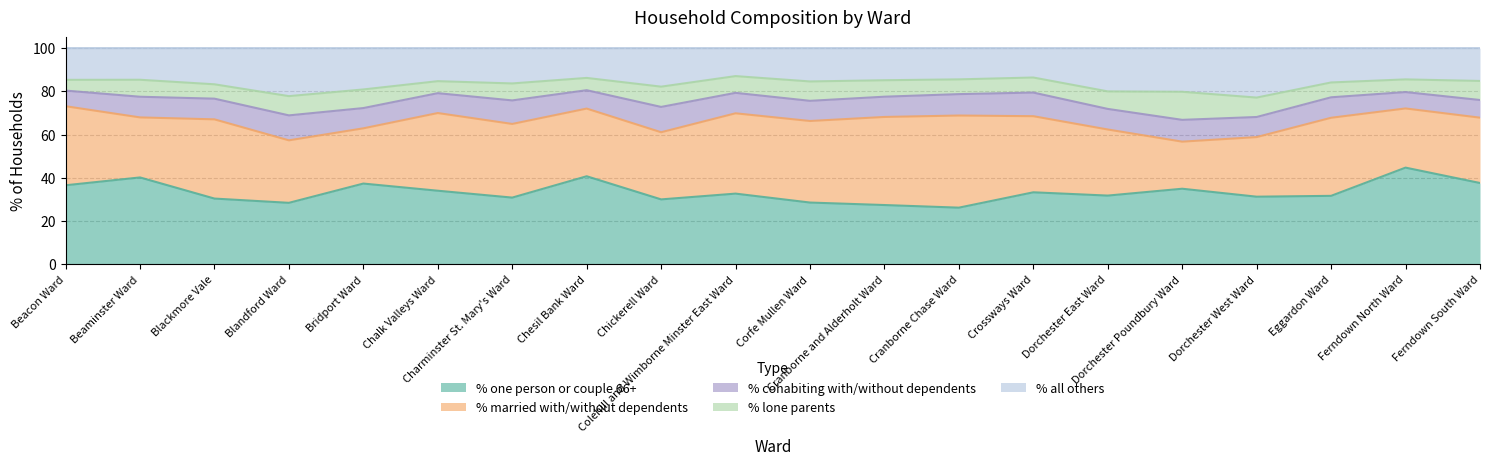

True or false: % married with/without dependents has more than 2 interior local peaks.

True